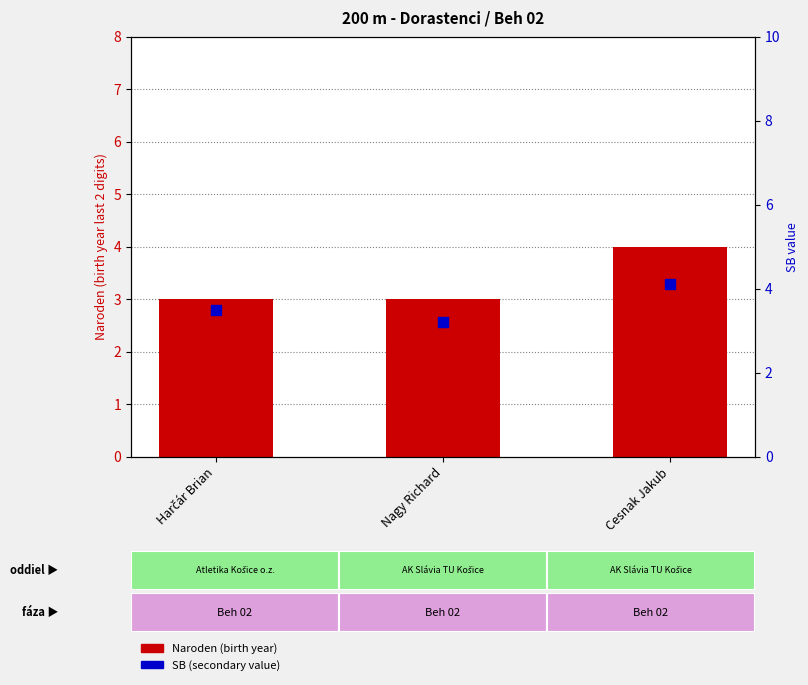

Which series reaches the maximum Y coordinate?

SB (secondary)